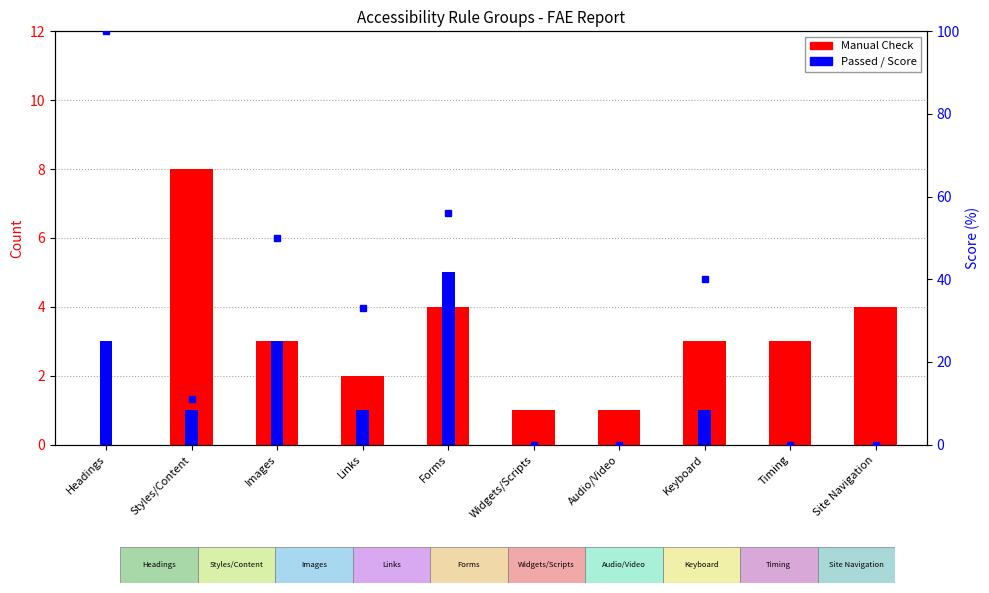

Where does the Manual Check series first go above 3?

Styles/Content